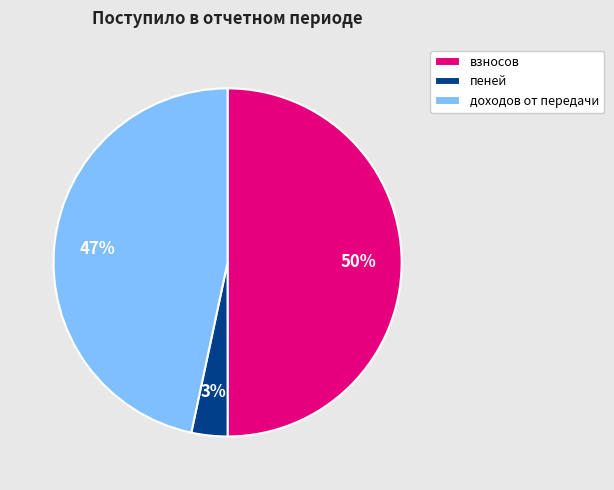

Does доходов от передачи represent more than half of the total?

No